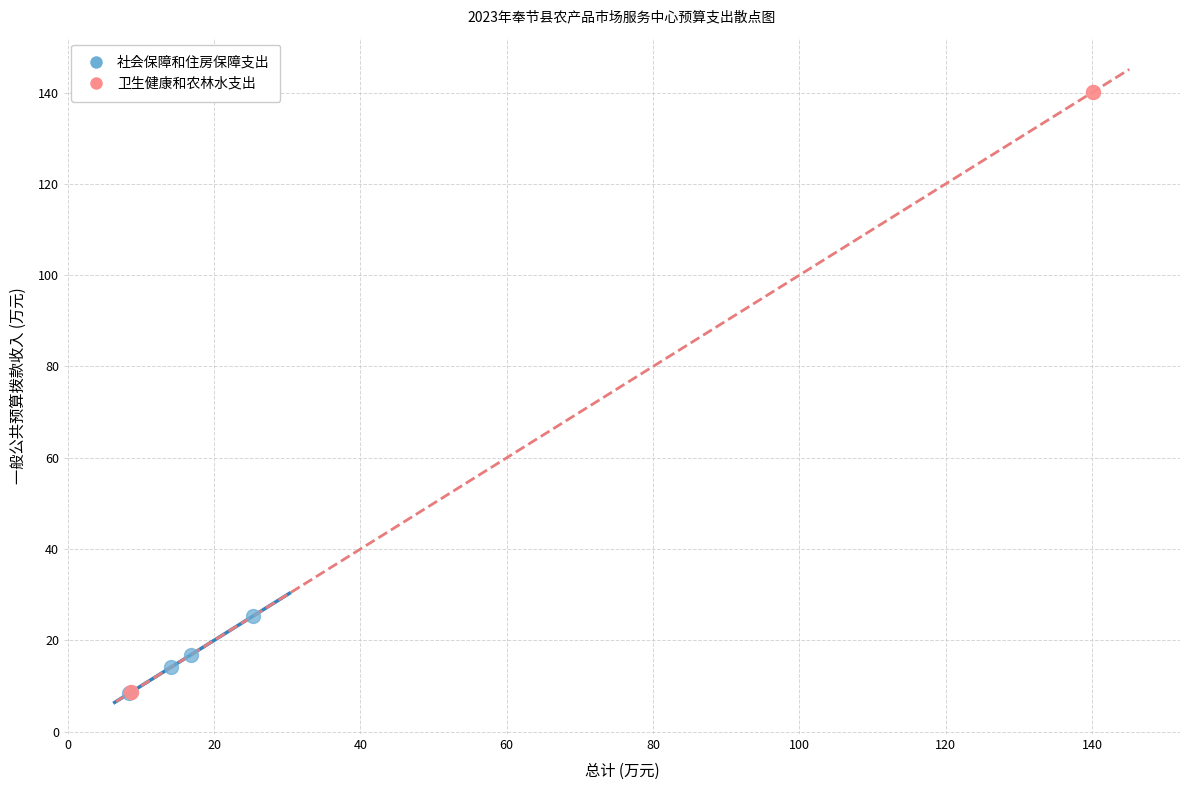

Which series reaches the maximum Y coordinate?

卫生健康和农林水支出